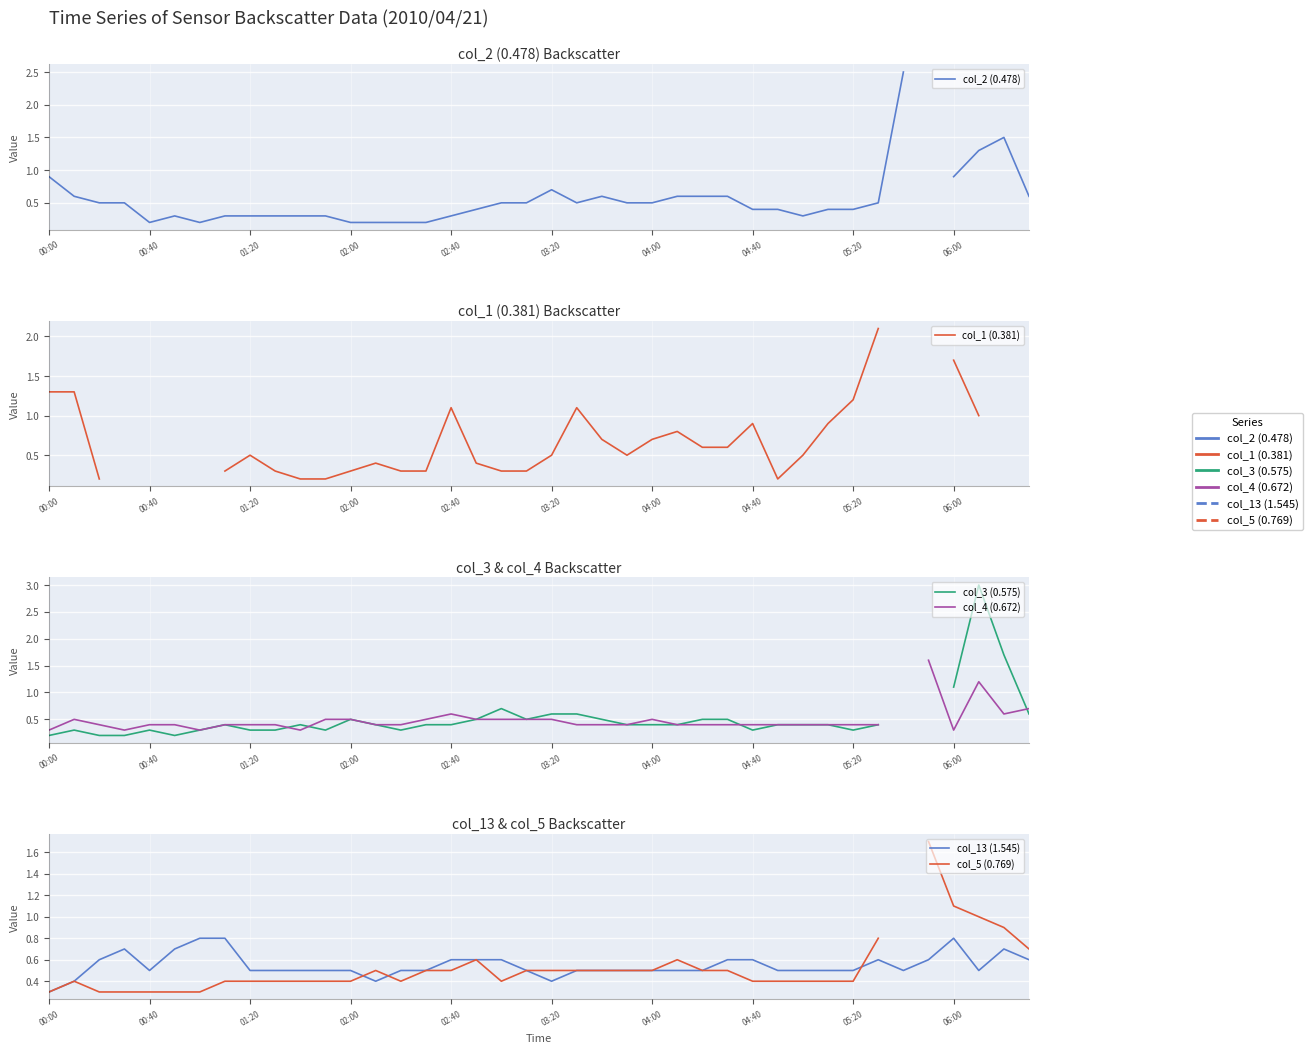

Is this an area chart (filled region under the line)?

No